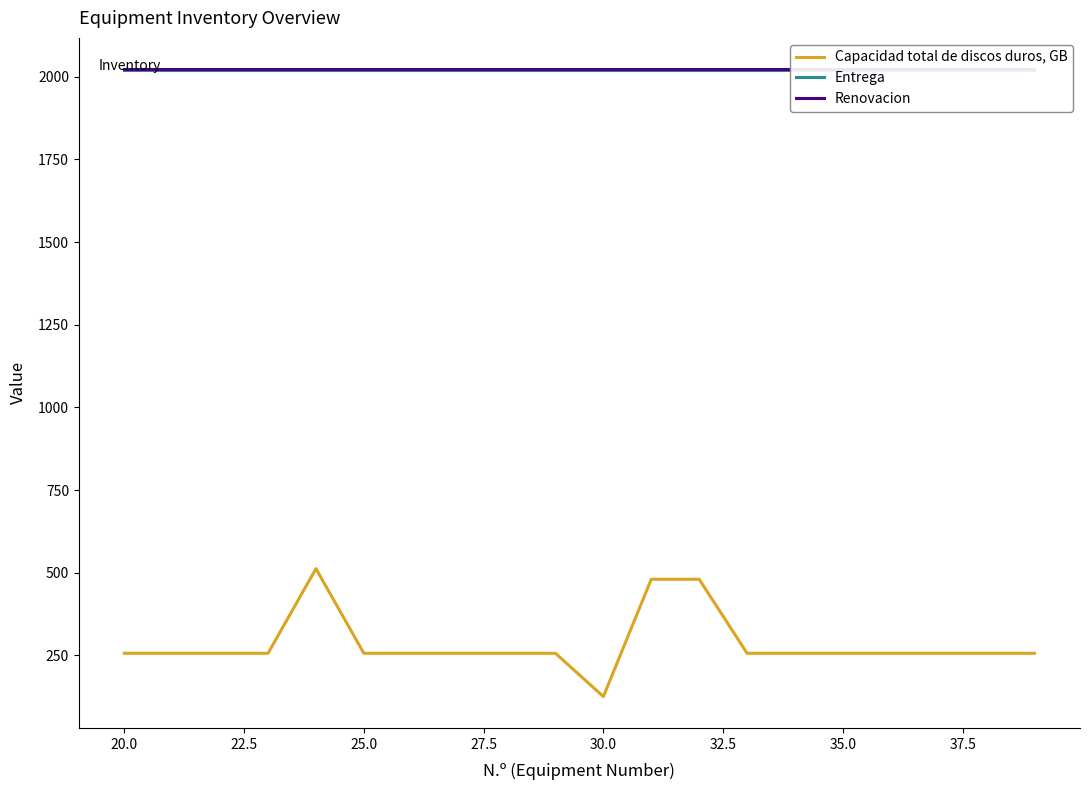

What is the value of the Entrega point at the 8th from the left?

2021